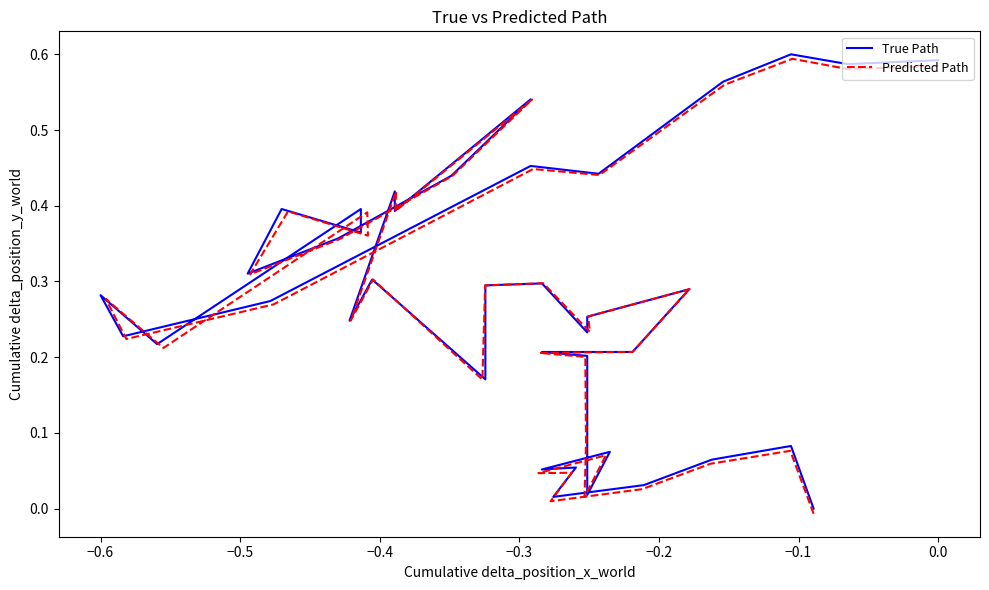

Is this an area chart (filled region under the line)?

No